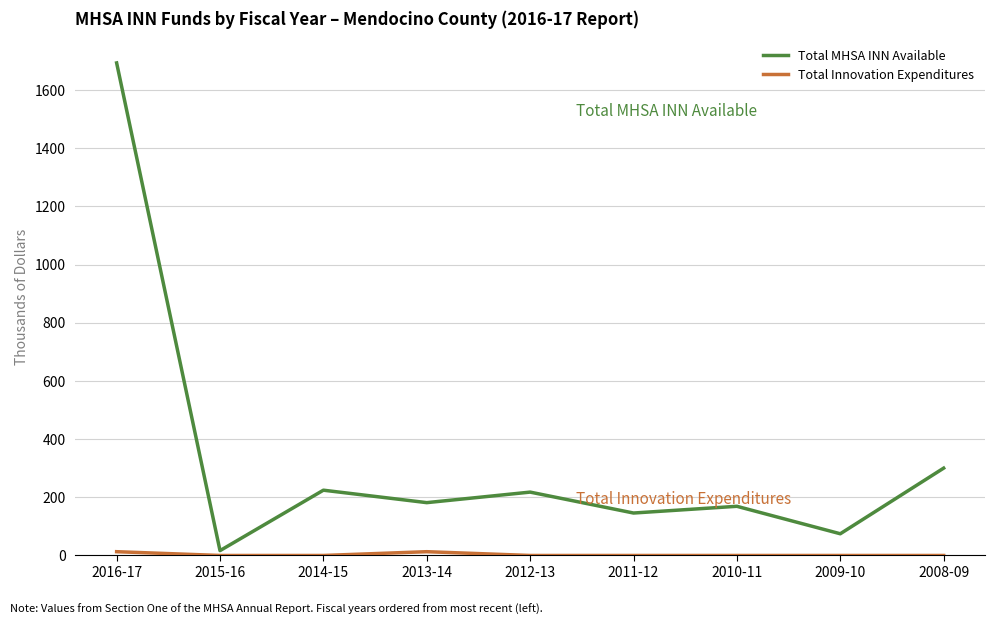

Does the chart have visible grid lines?

Yes